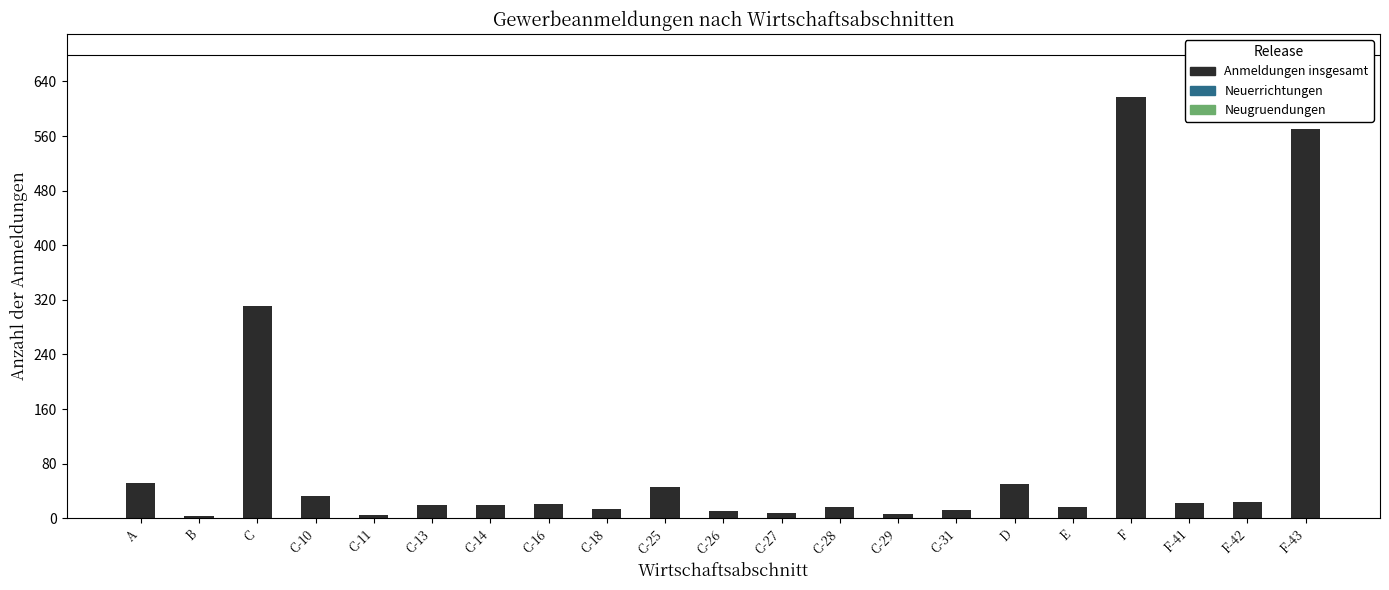

What is the label of the 1st bar from the left?

A